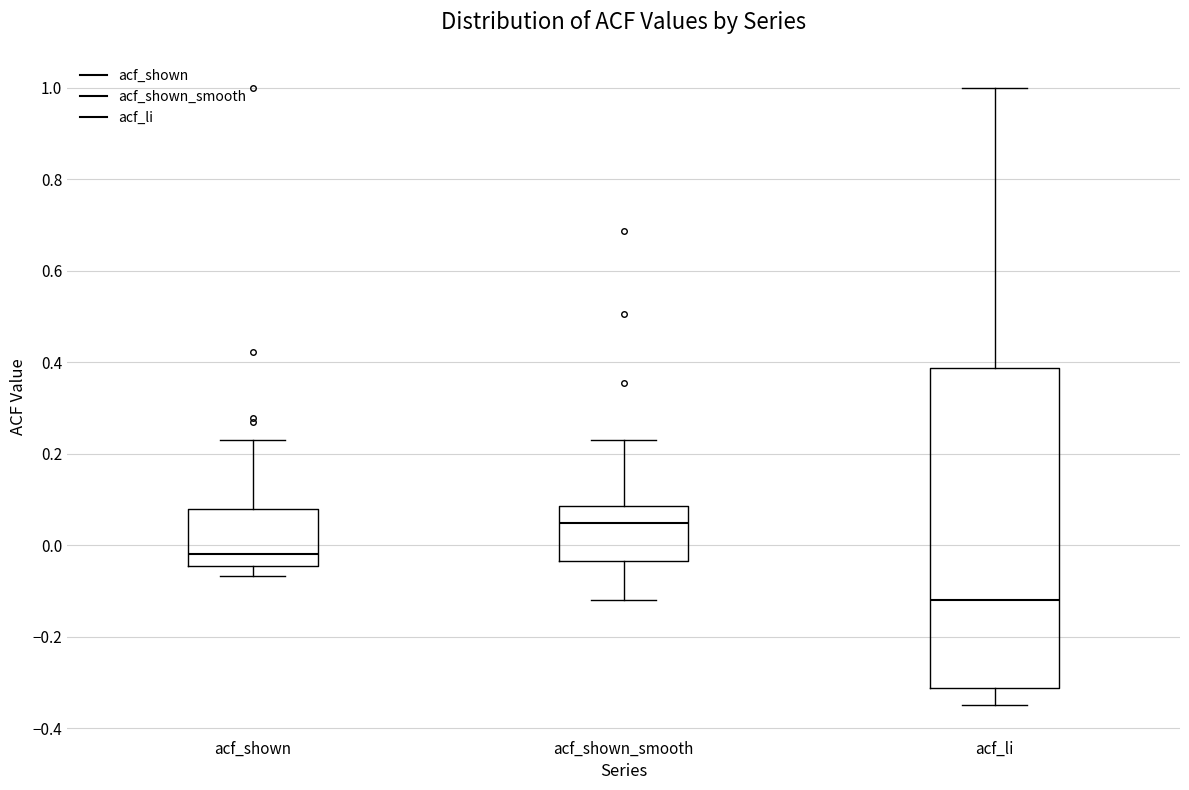

Reading left to right, transcribe this box plot: for each box, give where its median line is, the range the box spans, and where its two whiskers end, as read against the y-axis. The values are not printed on the chart, so give them approximately, as read against the axis.

acf_shown: median -0.02, box -0.04 to 0.08, whiskers -0.06 to 0.24
acf_shown_smooth: median 0.04, box -0.04 to 0.08, whiskers -0.12 to 0.22
acf_li: median -0.12, box -0.32 to 0.38, whiskers -0.34 to 1.00